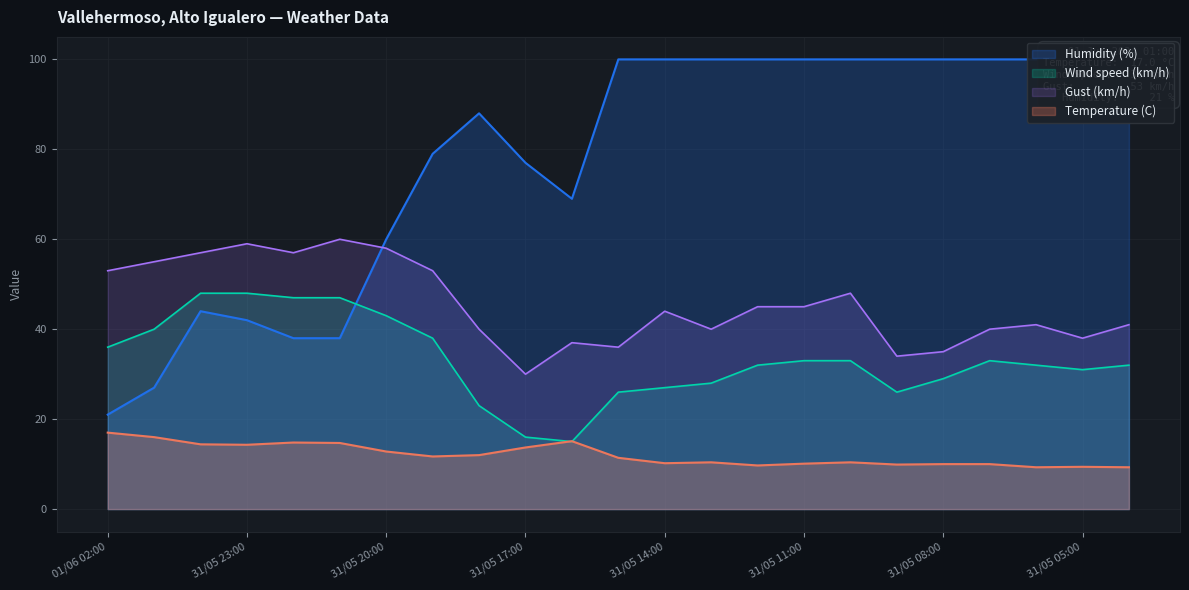

Which series has the largest total across all categories?

Humidity (%)